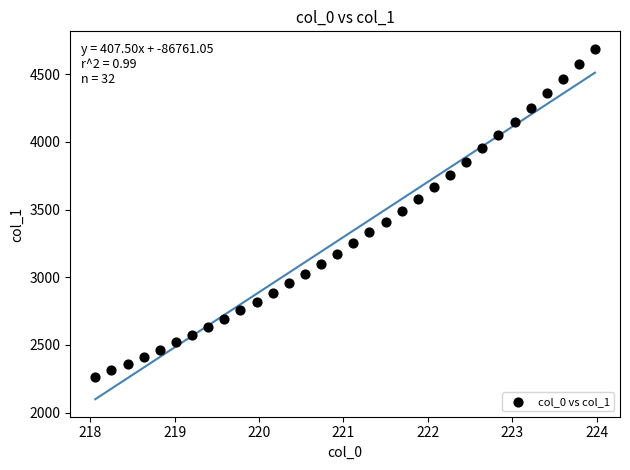

What is the range of X values (max minus min)?

5.9